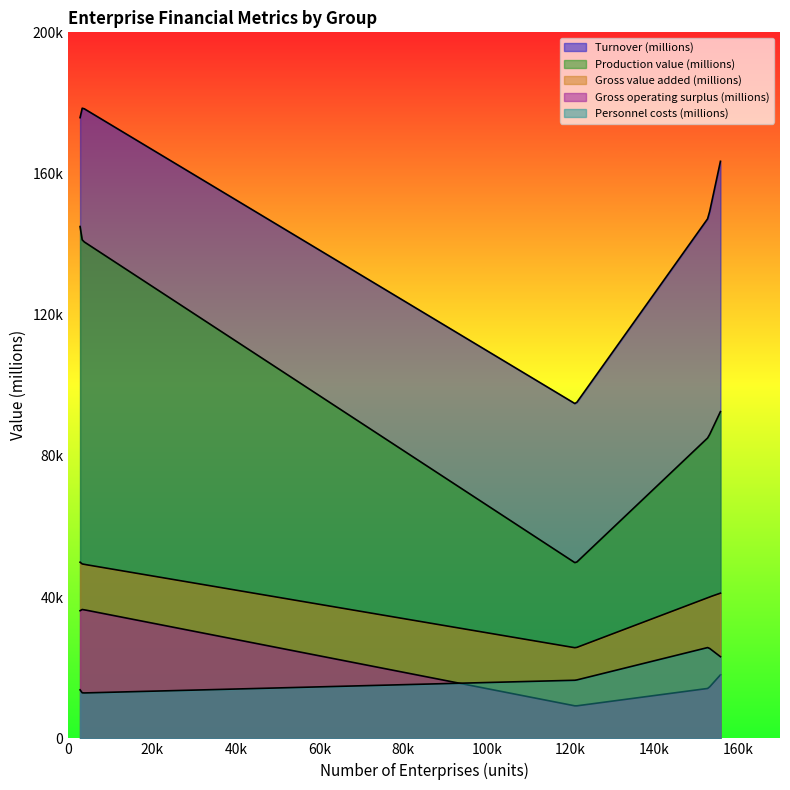

What is the lowest value of the Gross value added (millions) series?

25640